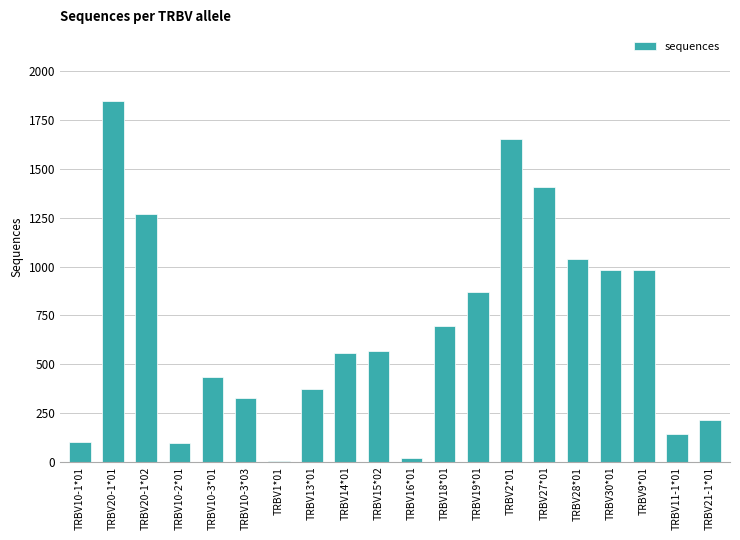

The value at TRBV10-1*01 is 103. True or false?

True